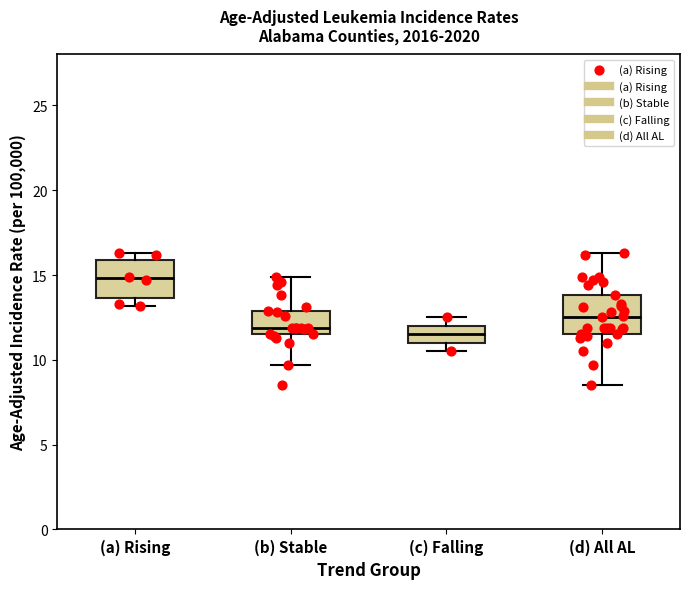

Reading left to right, transcribe this box plot: for each box, give where its median line is, the range the box spans, and where its two whiskers end, as read against the y-axis. The values are not printed on the chart, so give them approximately, as read against the axis.

(a) Rising: median 15.0, box 13.5 to 16.0, whiskers 13.0 to 16.5
(b) Stable: median 12.0, box 11.5 to 13.0, whiskers 9.5 to 15.0
(c) Falling: median 11.5, box 11.0 to 12.0, whiskers 10.5 to 12.5
(d) All AL: median 12.5, box 11.5 to 14.0, whiskers 8.5 to 16.5